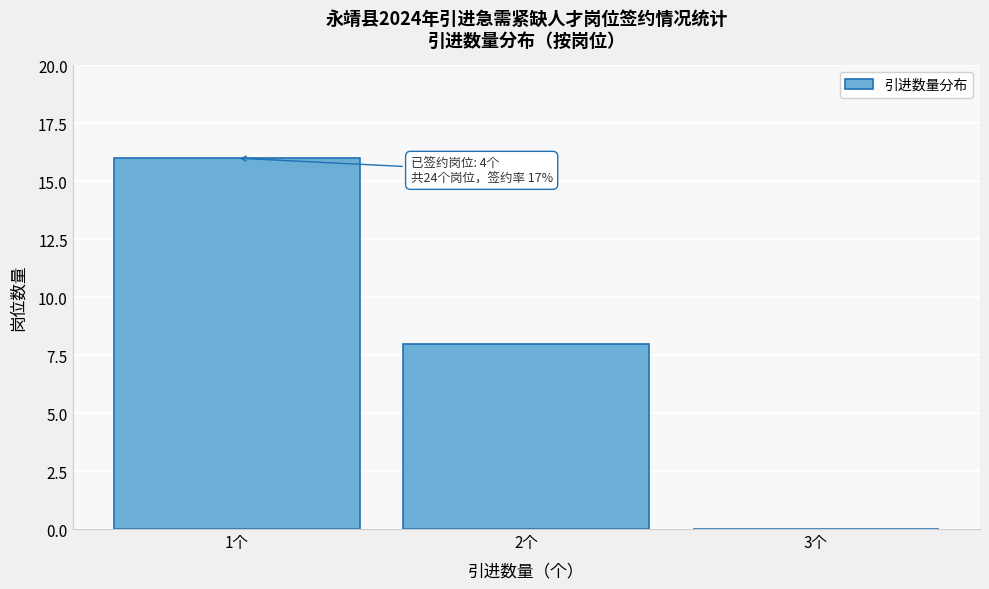

Which range on the x-axis has the tallest bar?

0.5 to 1.5